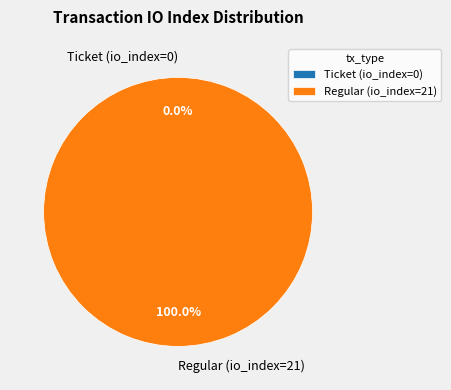

To the nearest percent, what is the difference between the largest and smallest slice percentages?

100%